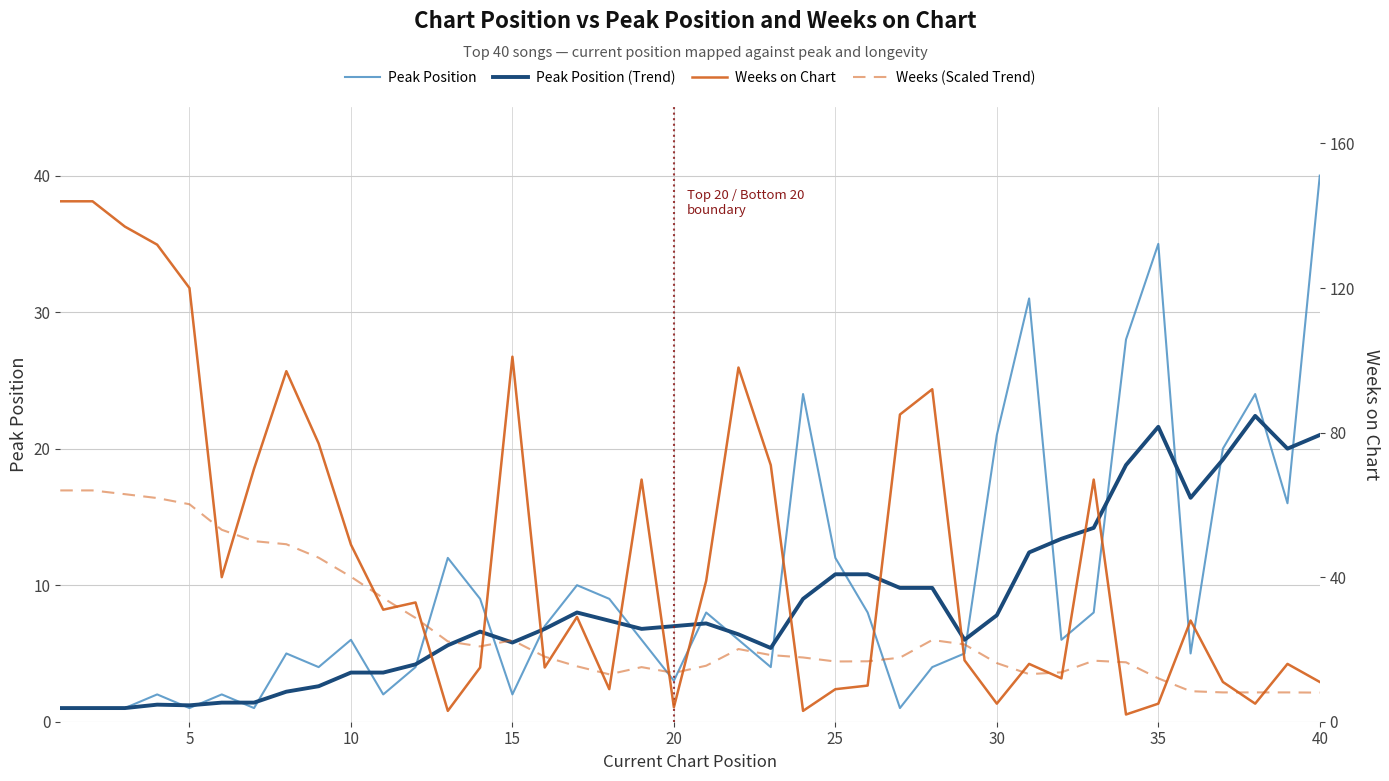

What is the minimum value shown in the chart?

1.0